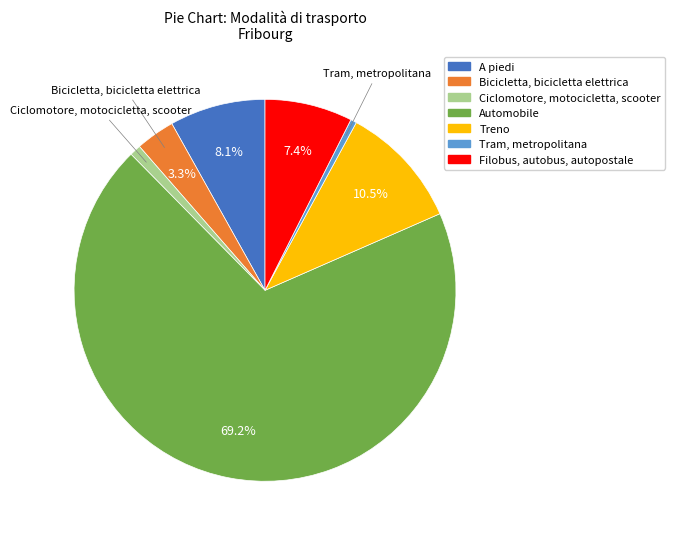

Count the number of slices in the pie.

7